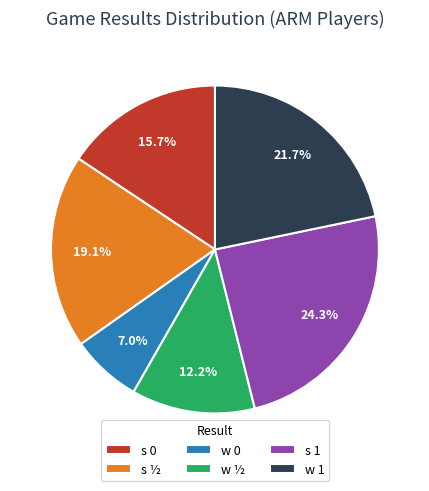

Rank the categories by value from lowest to highest.

w 0, w ½, s 0, s ½, w 1, s 1